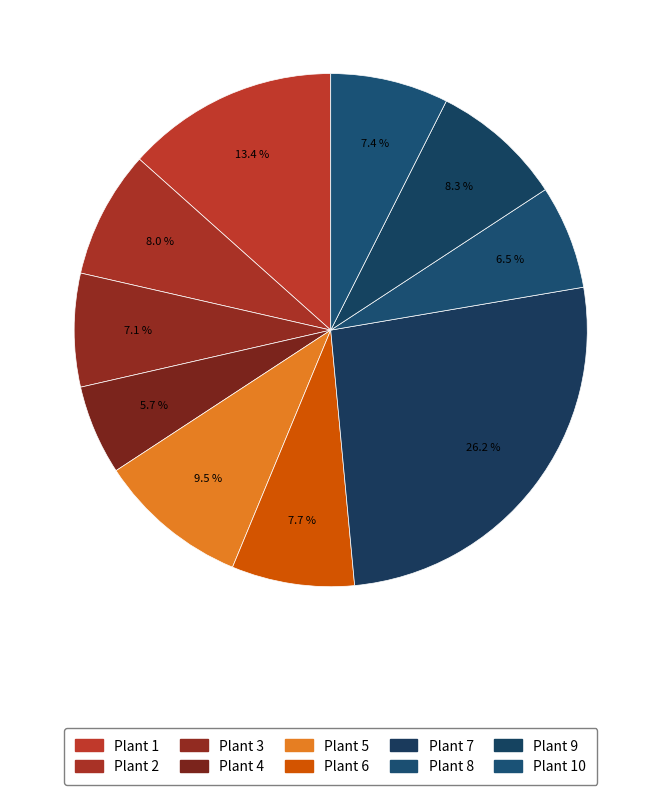

What percentage is the Plant 9 slice, to the nearest percent?

8%